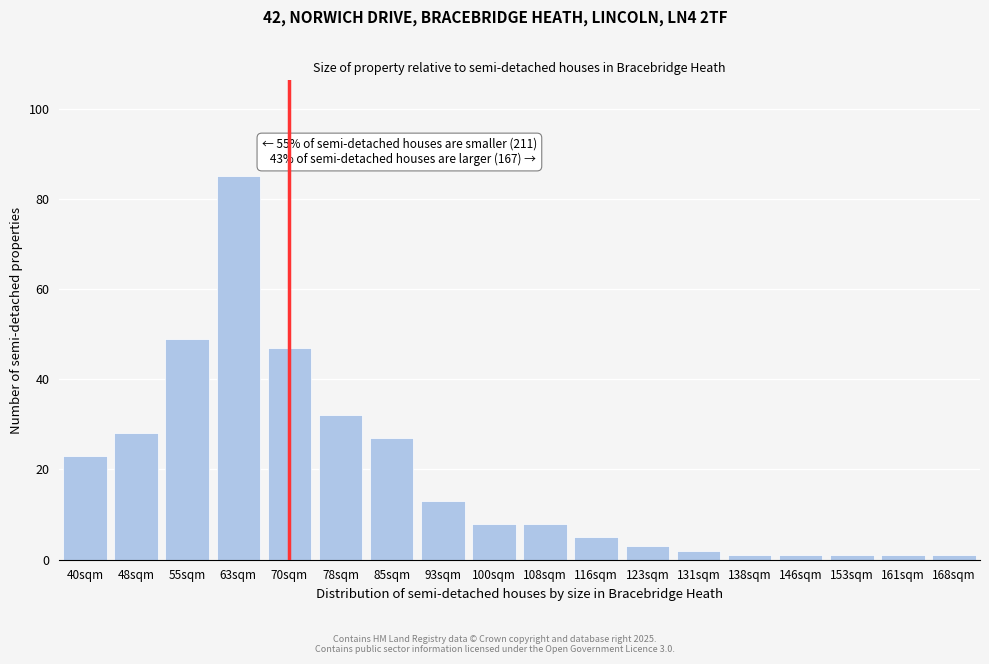

Reading left to right, list all the values displayed in this chart.

40sqm=23	48sqm=28	55sqm=49	63sqm=85	70sqm=47	78sqm=32	85sqm=27	93sqm=13	100sqm=8	108sqm=8	116sqm=5	123sqm=3	131sqm=2	138sqm=1	146sqm=1	153sqm=1	161sqm=1	168sqm=1